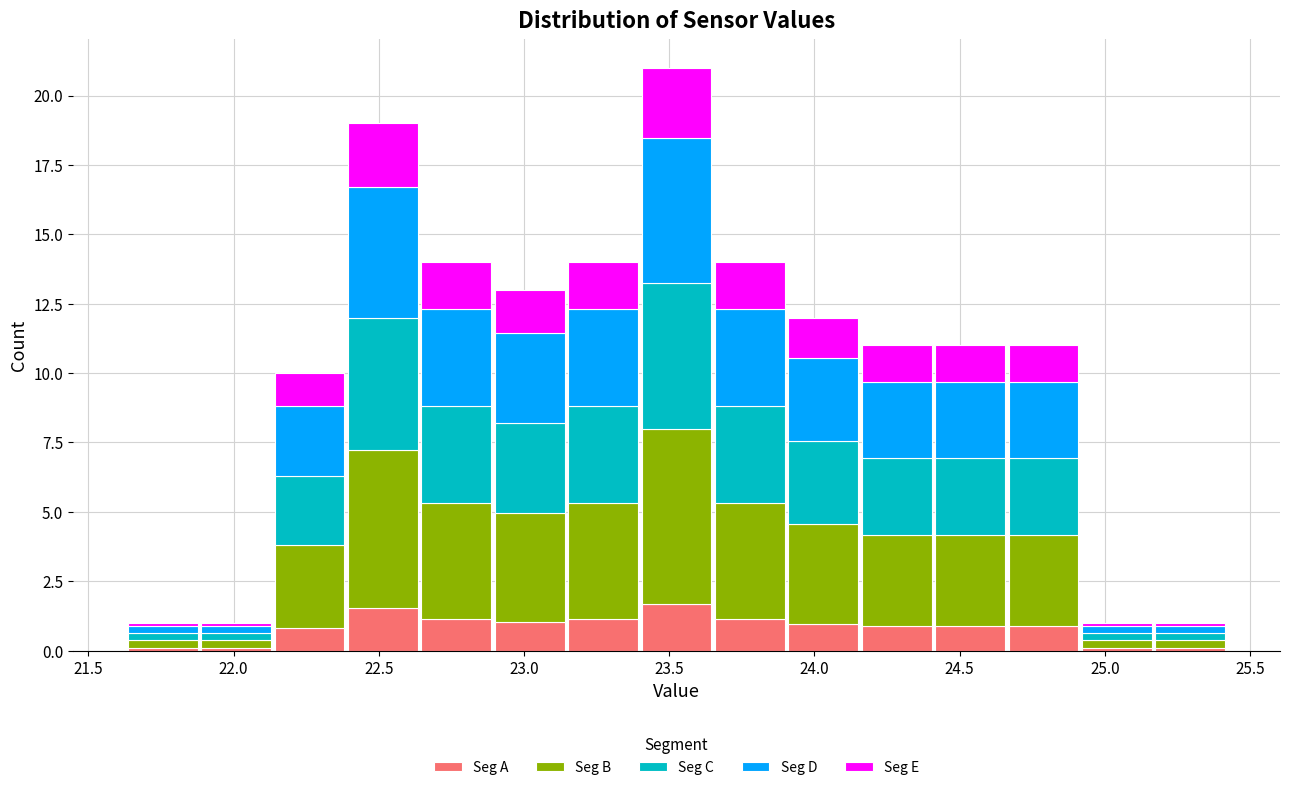

Which range on the x-axis has the tallest stacked bar (by total height)?

23.40 to 23.65